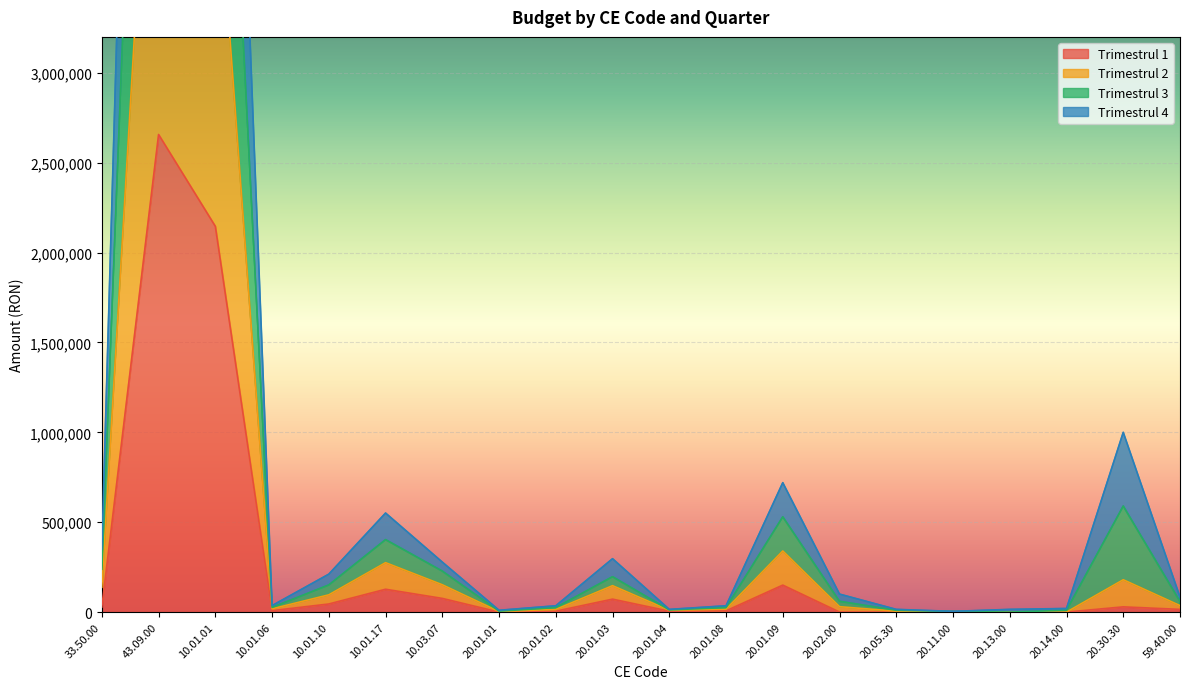

What is the sum of all Trimestrul 3 values?

23150000